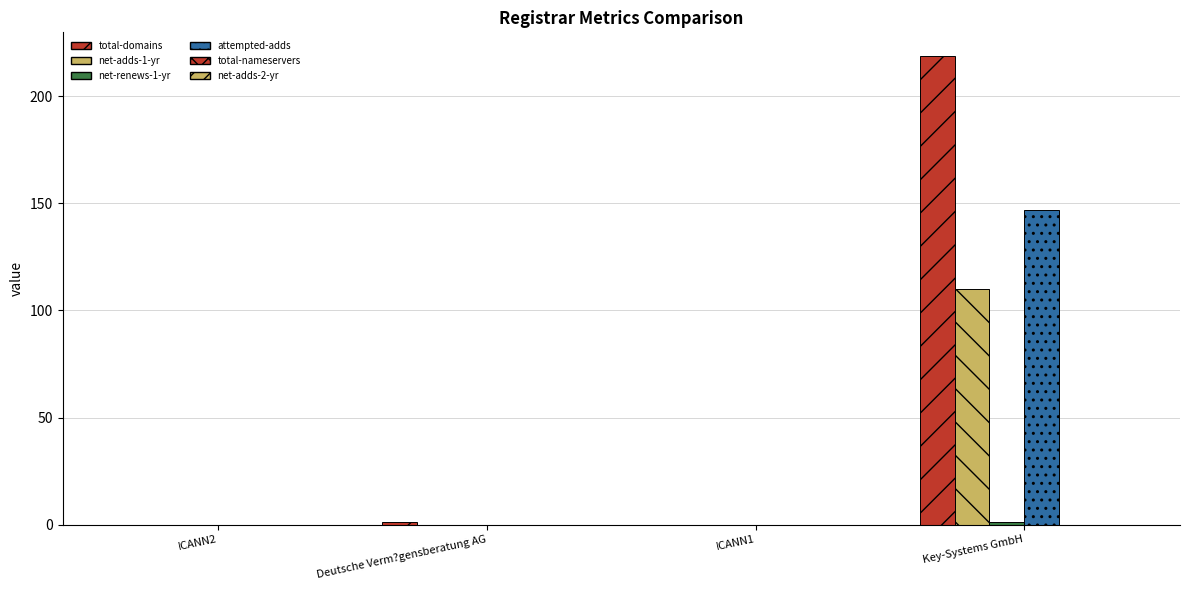

Which series has the largest total across all categories?

total-domains